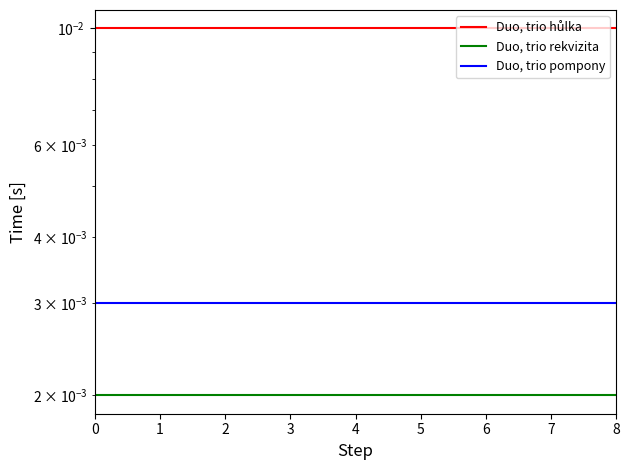

True or false: Duo, trio hůlka has more than 0 points higher than both neighbors.

False